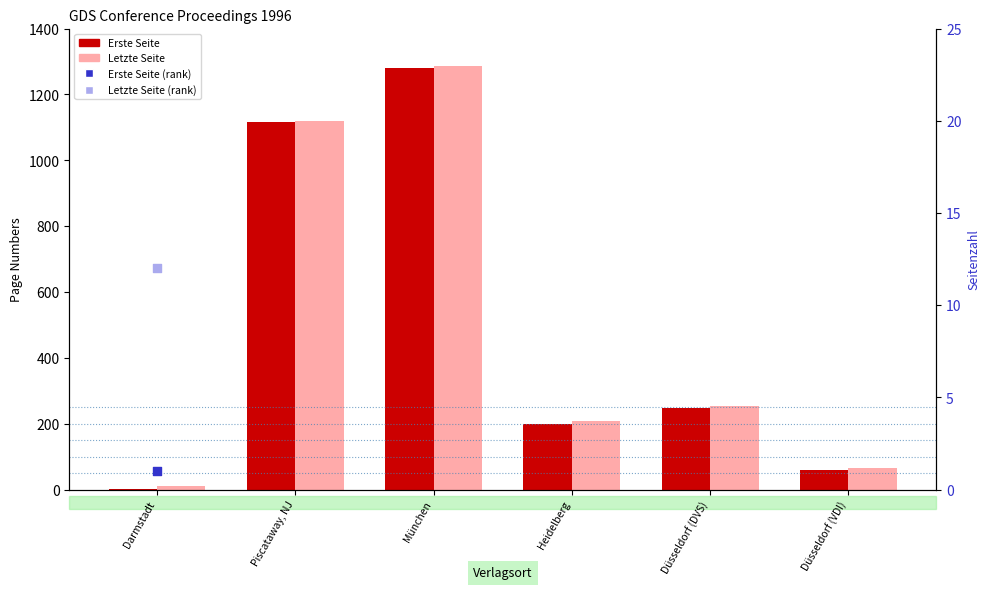

Which series reaches the minimum Y coordinate?

Erste Seite